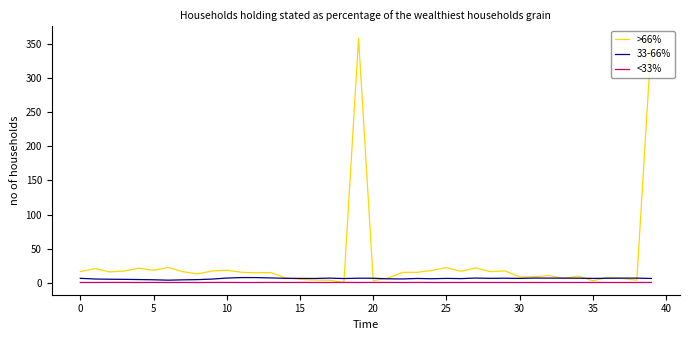

Which series has the largest range (max minus min)?

>66%